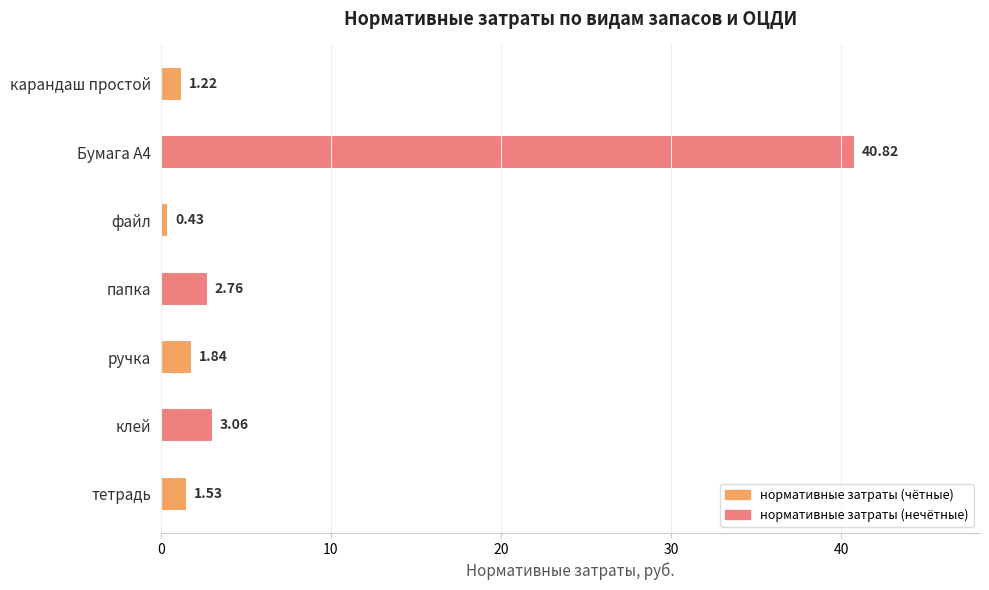

What is the change in value from тетрадь to файл?

-1.1